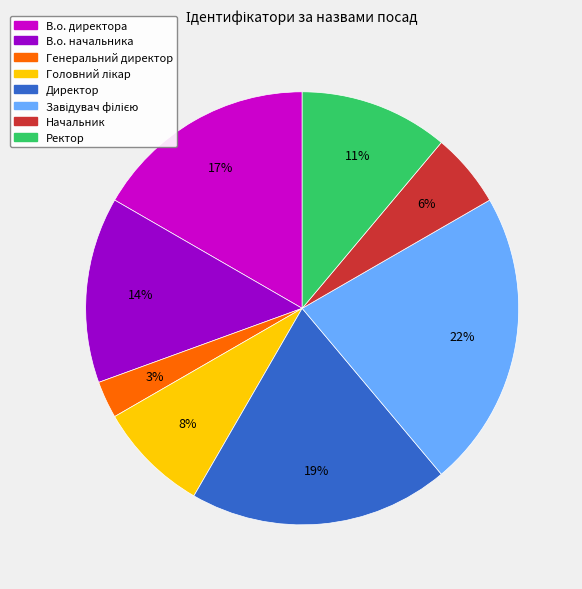

To the nearest percent, what is the difference between the largest and smallest slice percentages?

19%